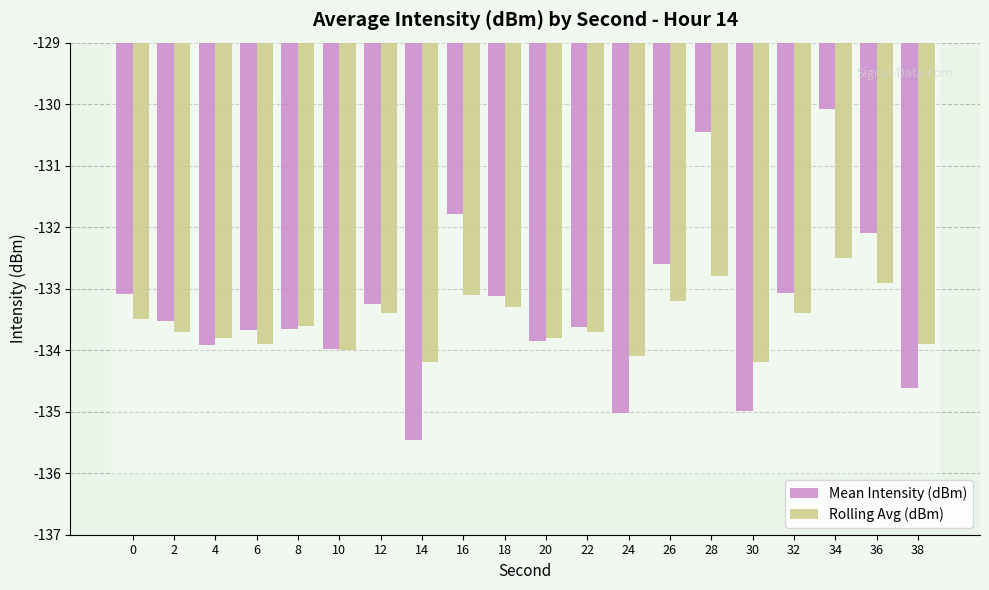

The value of Rolling Avg (dBm) at 14 is -134.2. True or false?

True